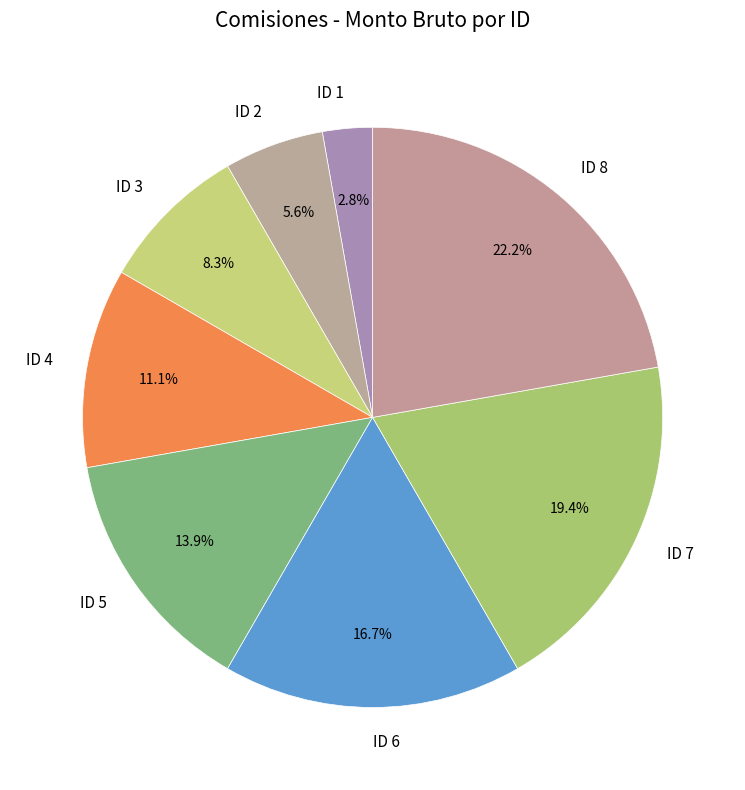

Count the number of slices in the pie.

8